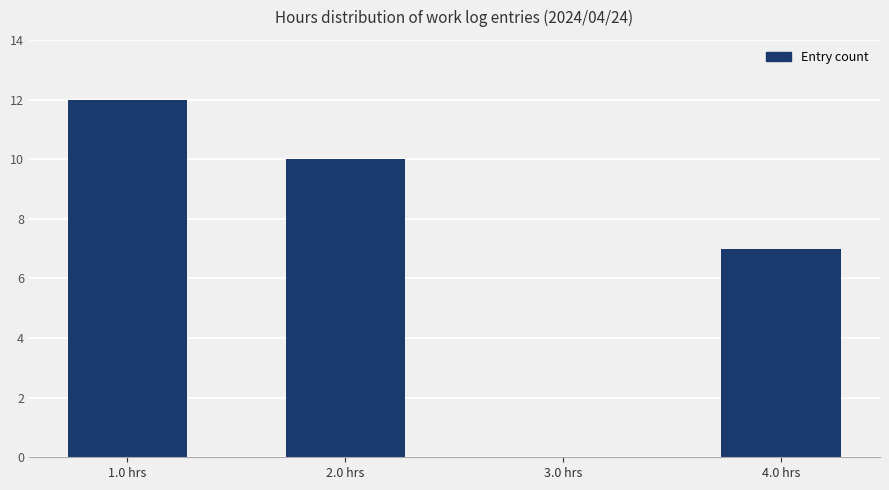

Where is the data nearest to the value 6?

4.0 hrs